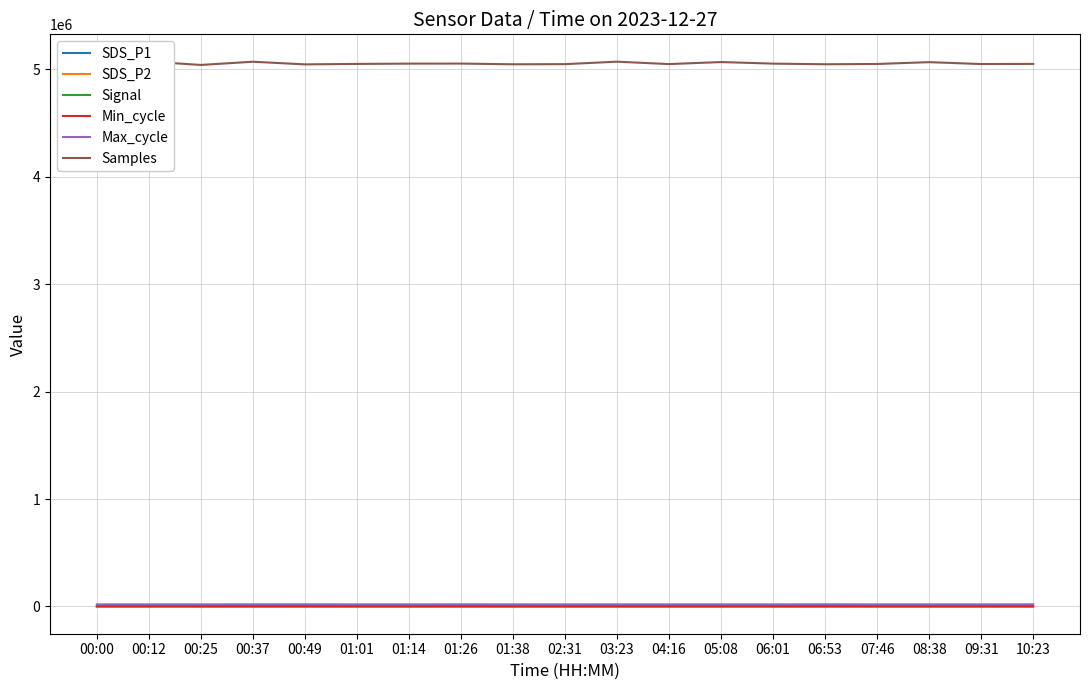

Which label corresponds to the smallest value in the chart?

00:00